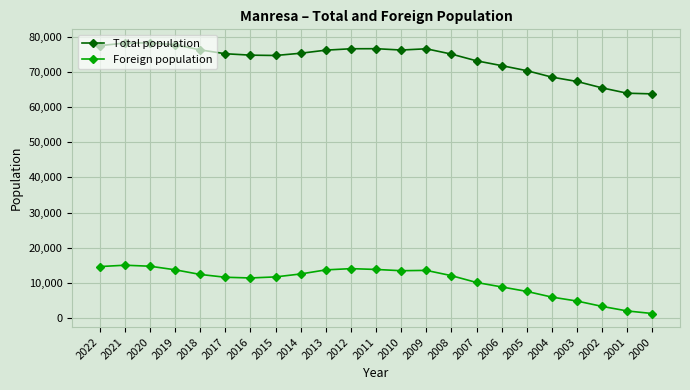

List the series in order of their peak value, lowest first.

Foreign population, Total population